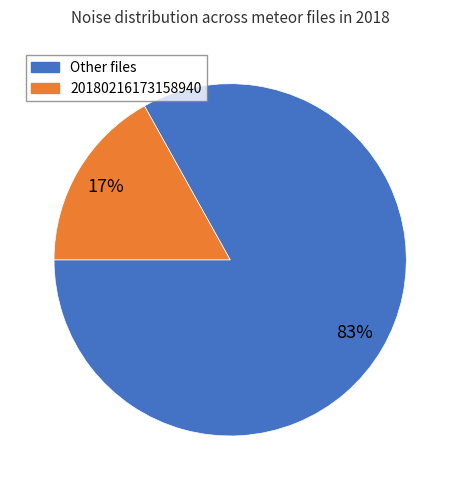

To the nearest percent, what is the difference between the largest and smallest slice percentages?

66%